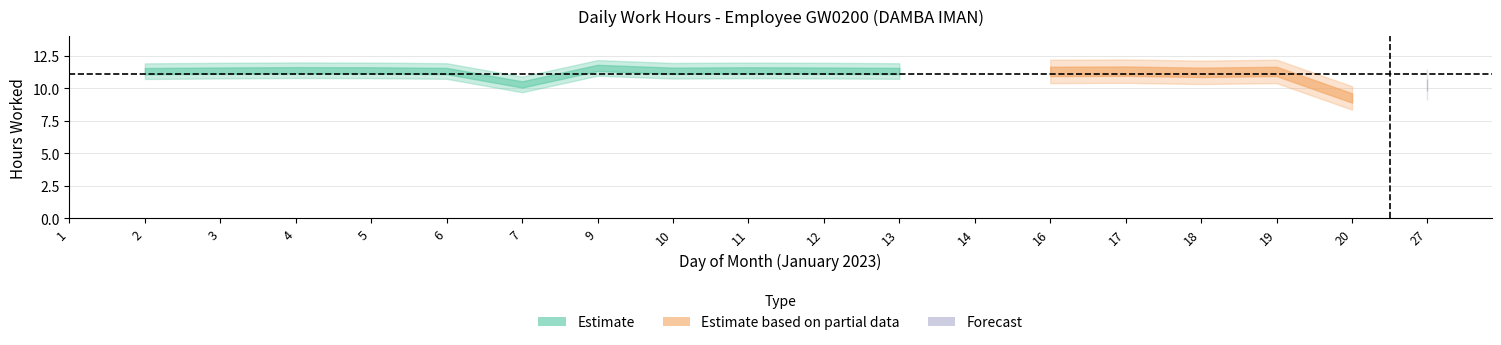

What is the sum of all values?

188.6